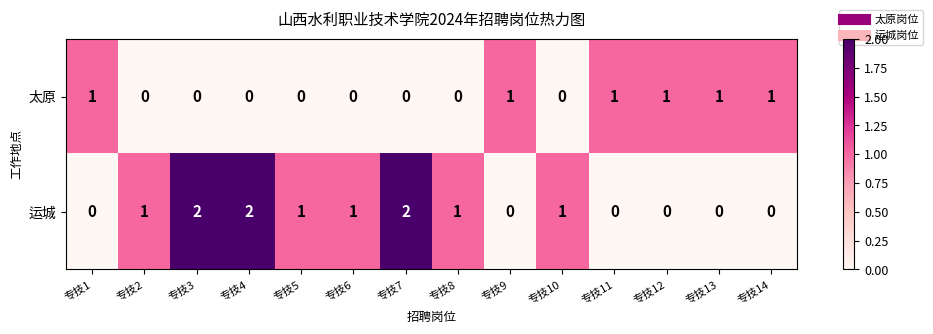

Count the 太原 values in the range 0 to 1.

14